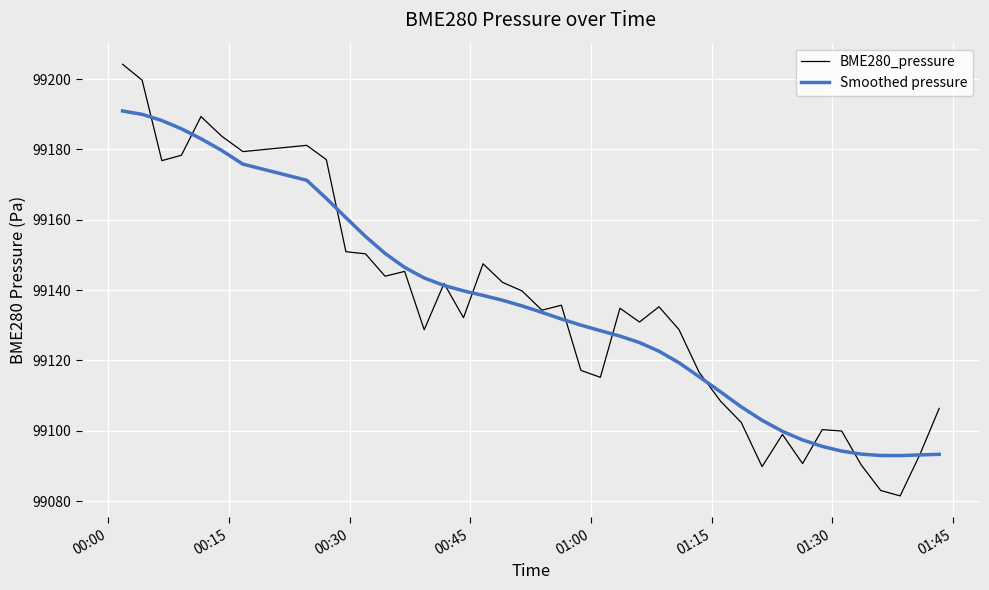

What is the lowest value of the Smoothed pressure series?

99092.9